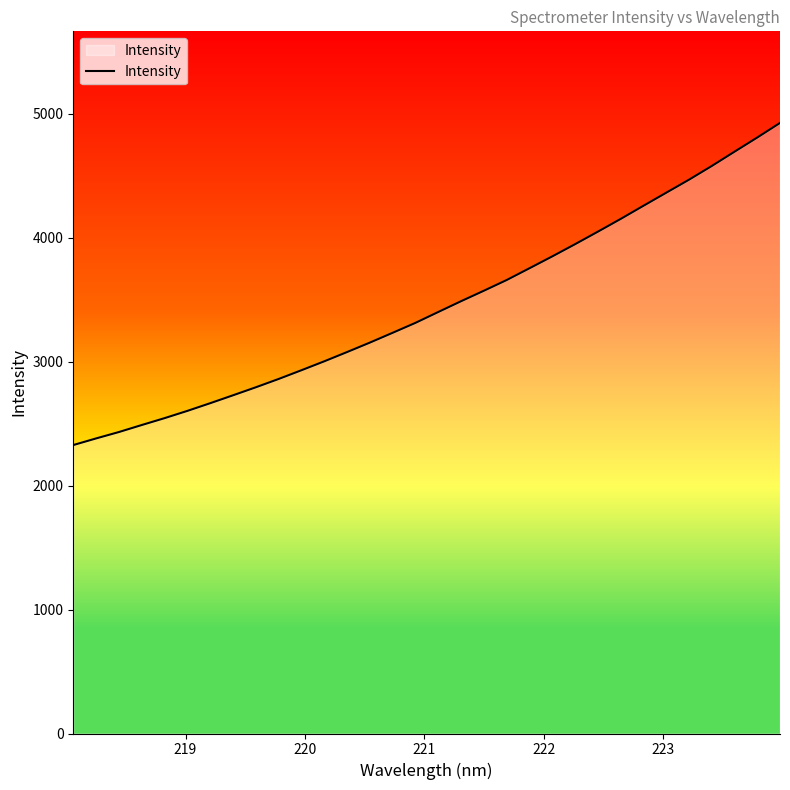

What is the smallest value displayed?

2327.1